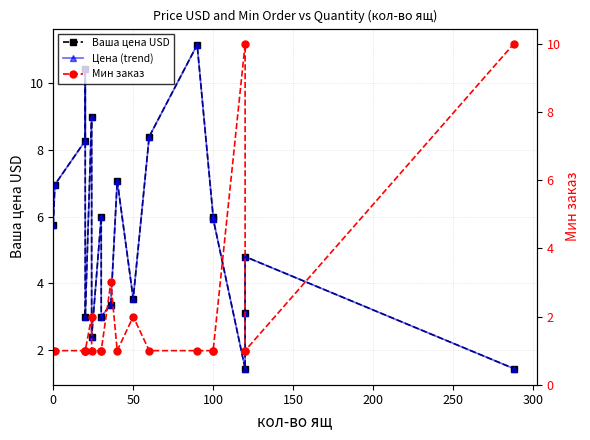

Which series has the largest total across all categories?

Ваша цена USD